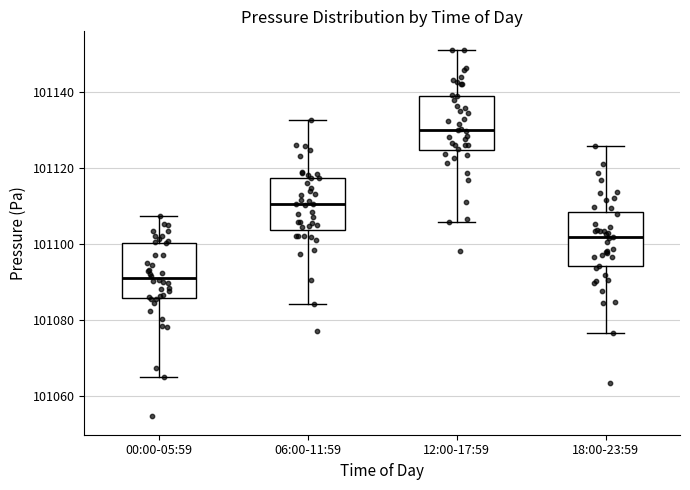

Where does the median line of the box for 06:00-11:59 sit on the y-axis? The values are not printed on the chart, so give them approximately, as read against the axis.

101110